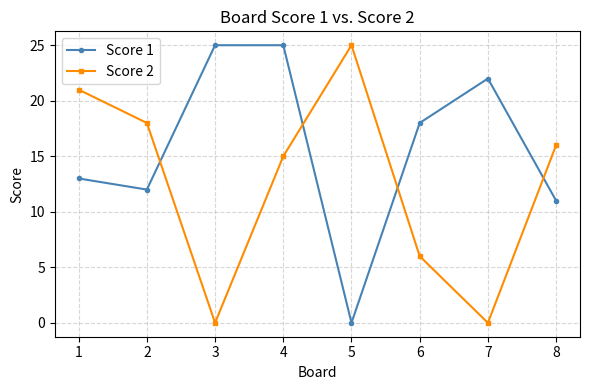

Between 7 and 8, which series saw the biggest shift?

Score 2